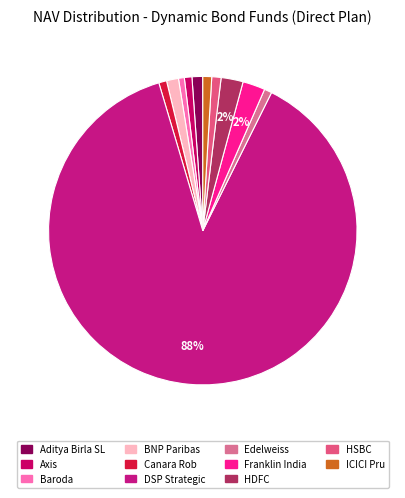

Rank the categories by value from highest to lowest.

DSP Strategic Bond Fund(G)-Direct Plan, Franklin India Dynamic Accrual Fund(G), HDFC Dynamic Debt Fund(G)-Direct Plan, BNP Paribas Flexi Debt Fund(G)-Direct, Aditya Birla SL Dynamic Bond Fund(G)-Direct, HSBC Flexi Debt Fund(G)-Direct Plan, ICICI Pru All Seasons Bond Fund(G), Canara Rob Dynamic Bond Fund(G)-Direct, Edelweiss Dynamic Bond Fund(G)-Direct, Axis Dynamic Bond Fund(G)-Direct Plan, Baroda Dynamic Bond Fund(G)-Direct Plan